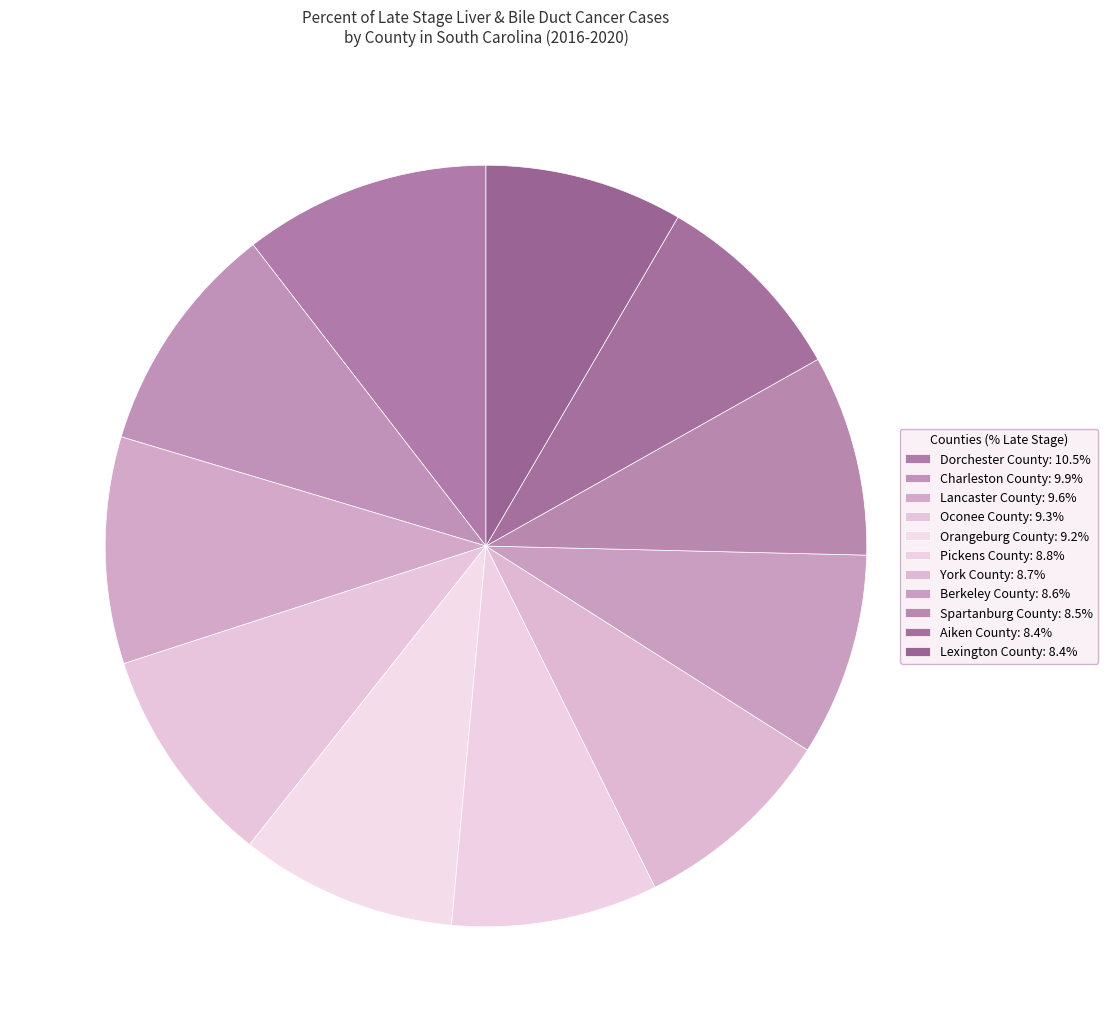

The Aiken County slice represents 8% of the pie. True or false?

True